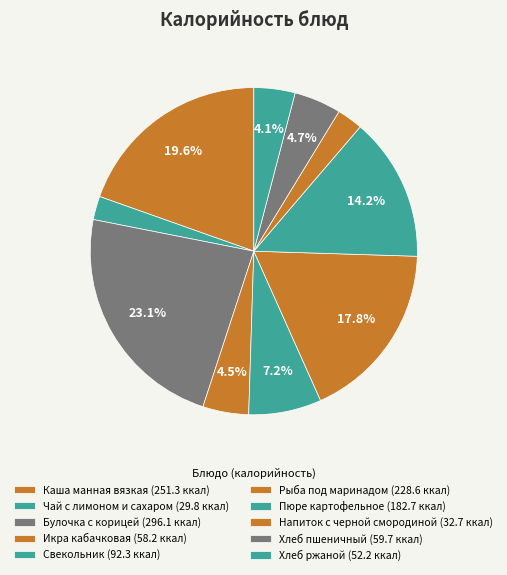

To the nearest percent, what is the difference between the Каша манная вязкая and Чай с лимоном и сахаром slice percentages?

17%